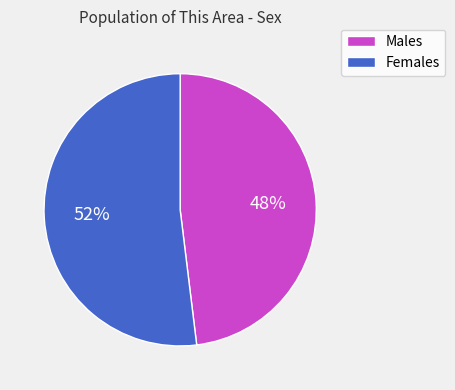

To the nearest percent, what is the difference between the largest and smallest slice percentages?

4%